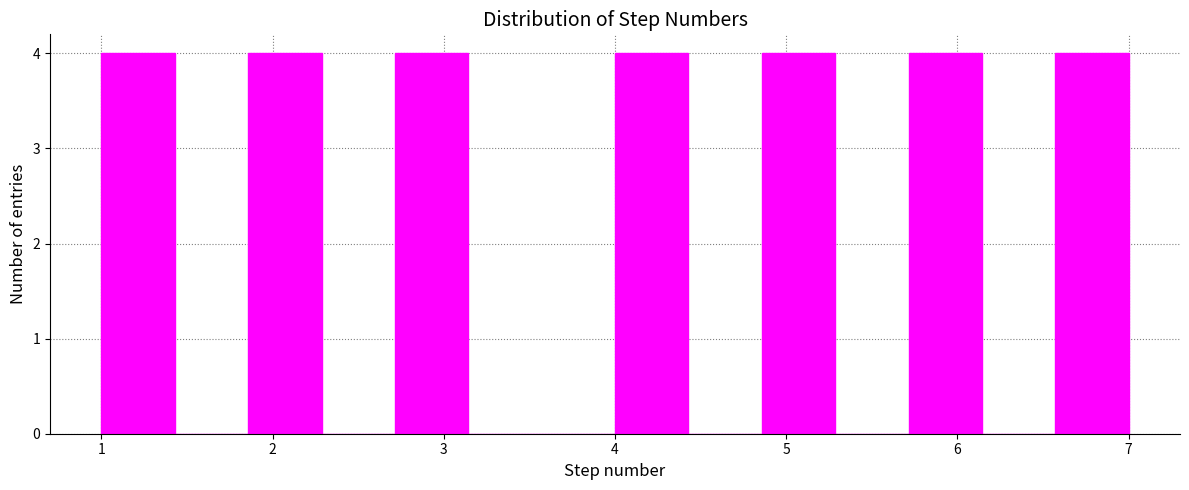

Reading left to right, transcribe this chart: for each bar, give the range it covers on the x-axis and its height. Neither the bar edges nor the heights are printed on the chart, so give them approximately, as read against the axes.

1.0 to 1.4: 4
1.4 to 1.9: 0
1.9 to 2.3: 4
2.3 to 2.7: 0
2.7 to 3.1: 4
3.1 to 3.6: 0
3.6 to 4.0: 0
4.0 to 4.4: 4
4.4 to 4.9: 0
4.9 to 5.3: 4
5.3 to 5.7: 0
5.7 to 6.1: 4
6.1 to 6.6: 0
6.6 to 7.0: 4